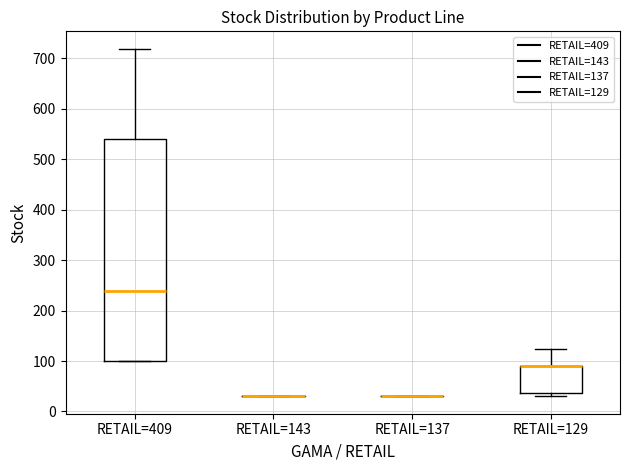

Where does the upper whisker of the box for RETAIL=129 end on the y-axis? The values are not printed on the chart, so give them approximately, as read against the axis.

120